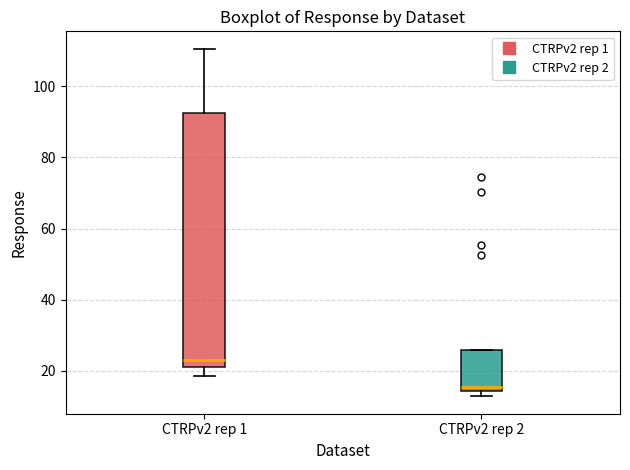

Where does the lower whisker of the box for CTRPv2 rep 1 end on the y-axis? The values are not printed on the chart, so give them approximately, as read against the axis.

18